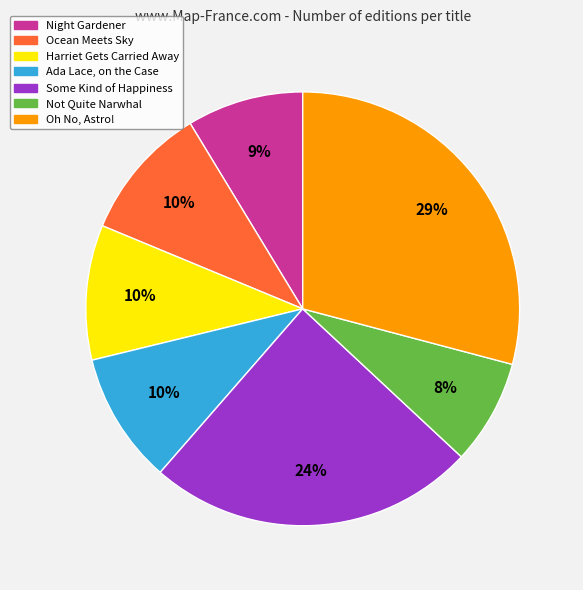

To the nearest percent, what portion does Ocean Meets Sky represent?

10%